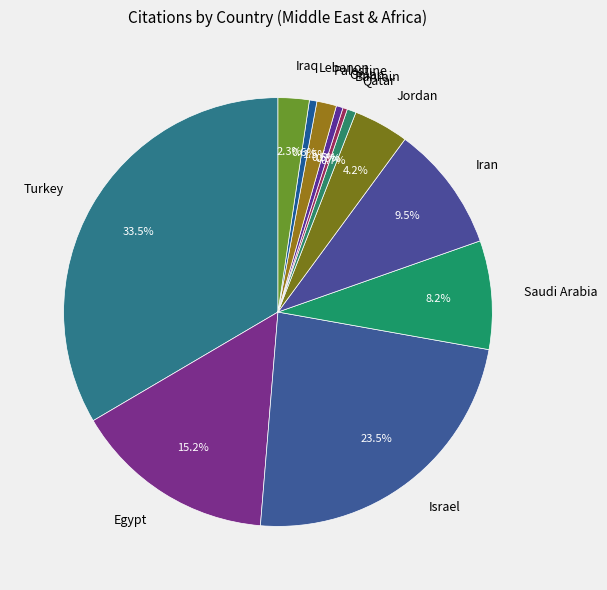

Is it true that Oman is 11% of the pie?

False